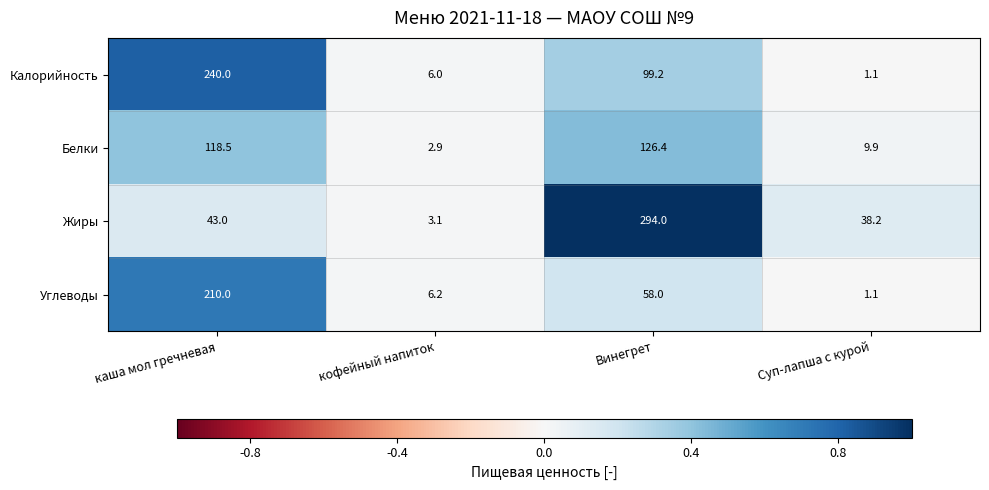

At каша мол гречневая, list the series in order from largest to smallest.

Калорийность, Углеводы, Белки, Жиры